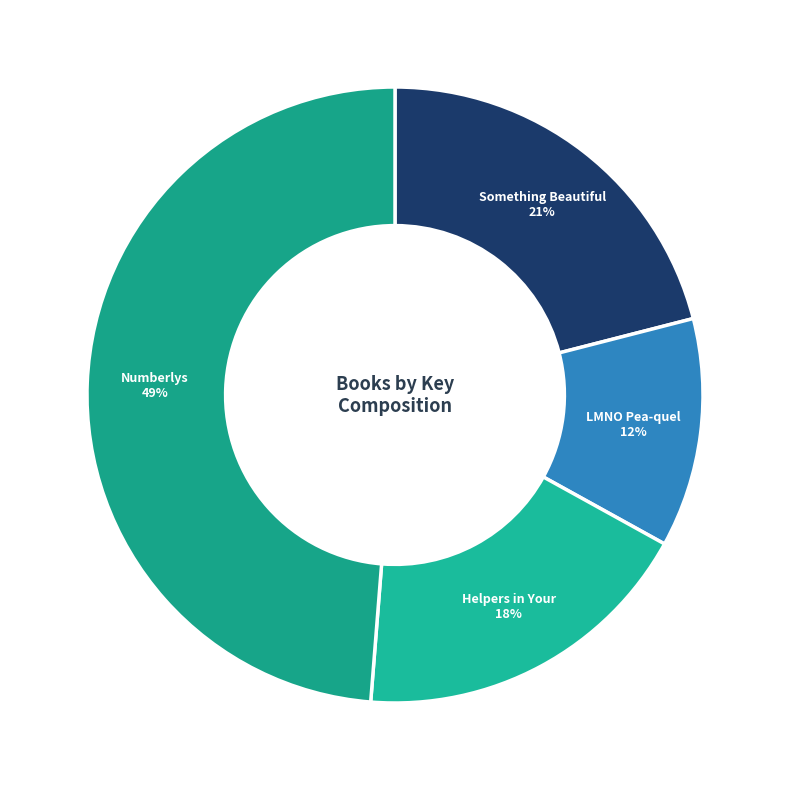

Rank the categories by value from lowest to highest.

LMNO Pea-quel
(100275901), Helpers in Your
Neighborhood (151915749), Something Beautiful
(175102586), Numberlys
(406316785)